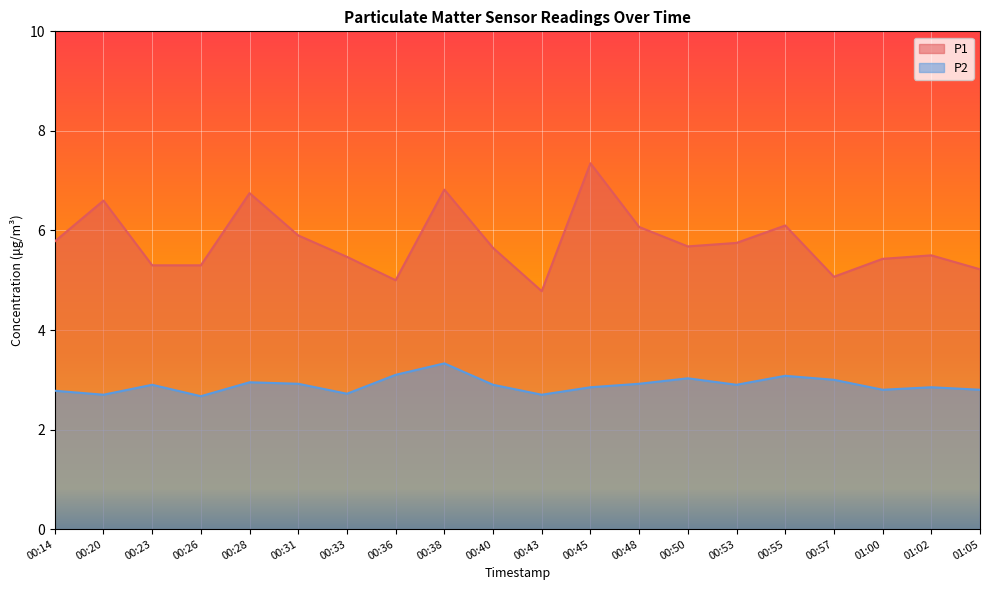

Which series has the largest total across all categories?

P1